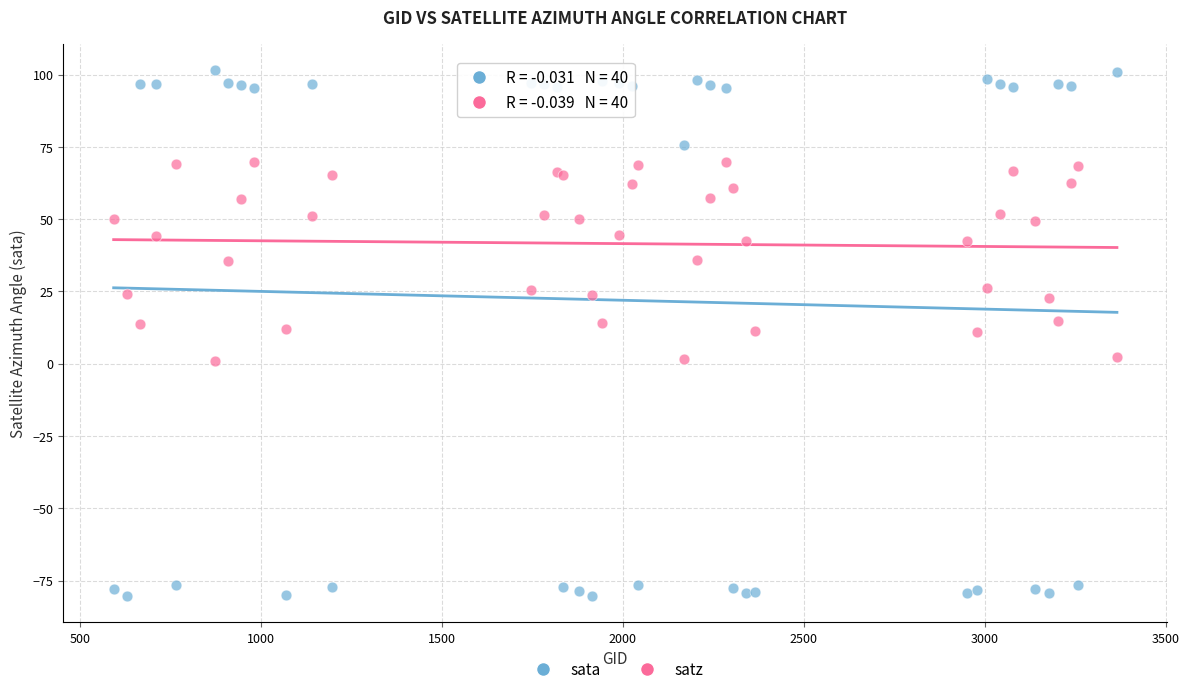

Which series reaches the maximum Y coordinate?

sata